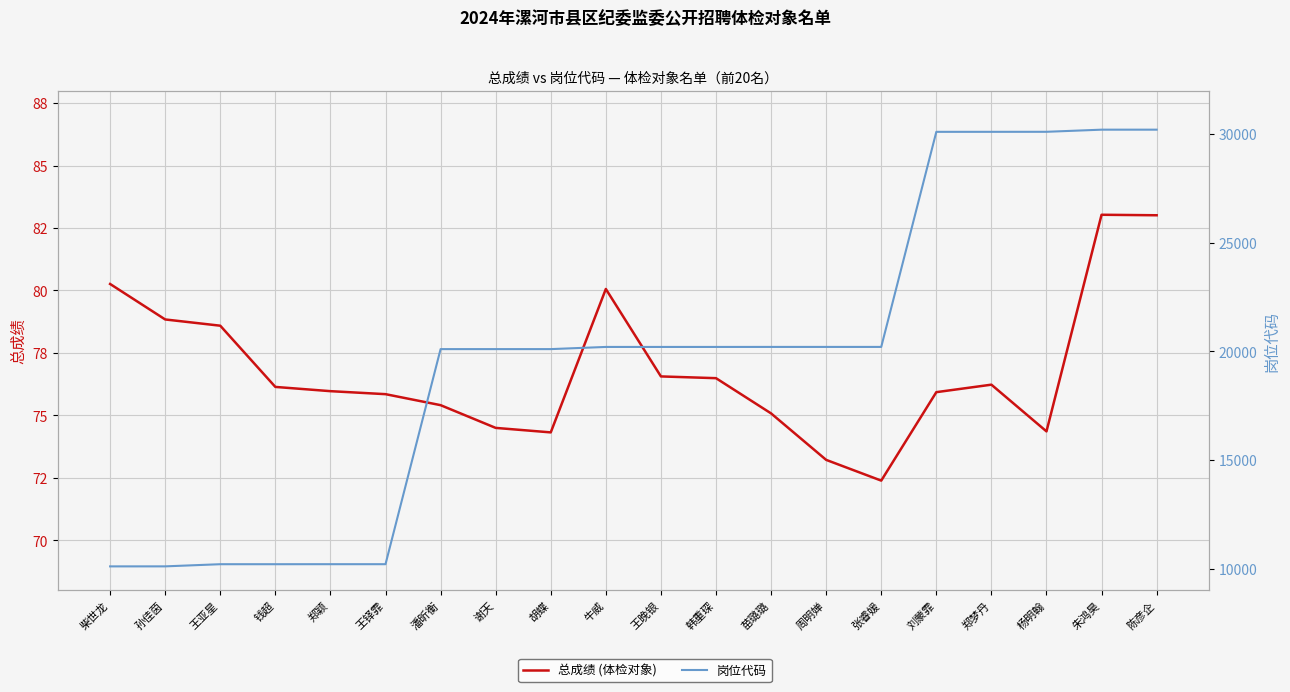

Which has a higher value, 刘蒙霏 or 王铎霏?

刘蒙霏